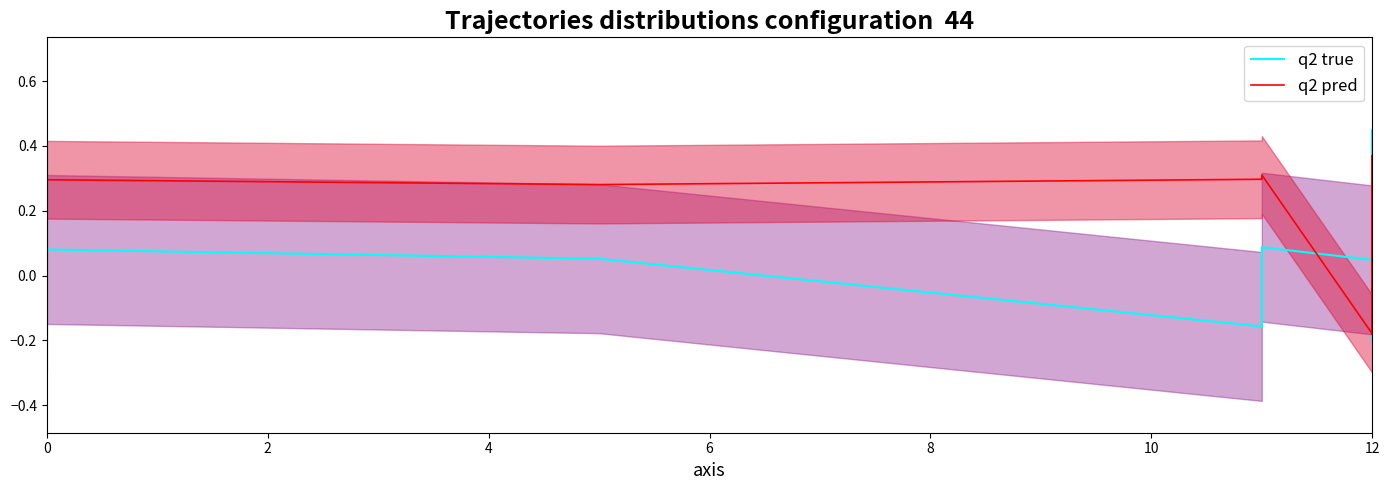

Between 8 and 8, which series saw the biggest shift?

q2 pred